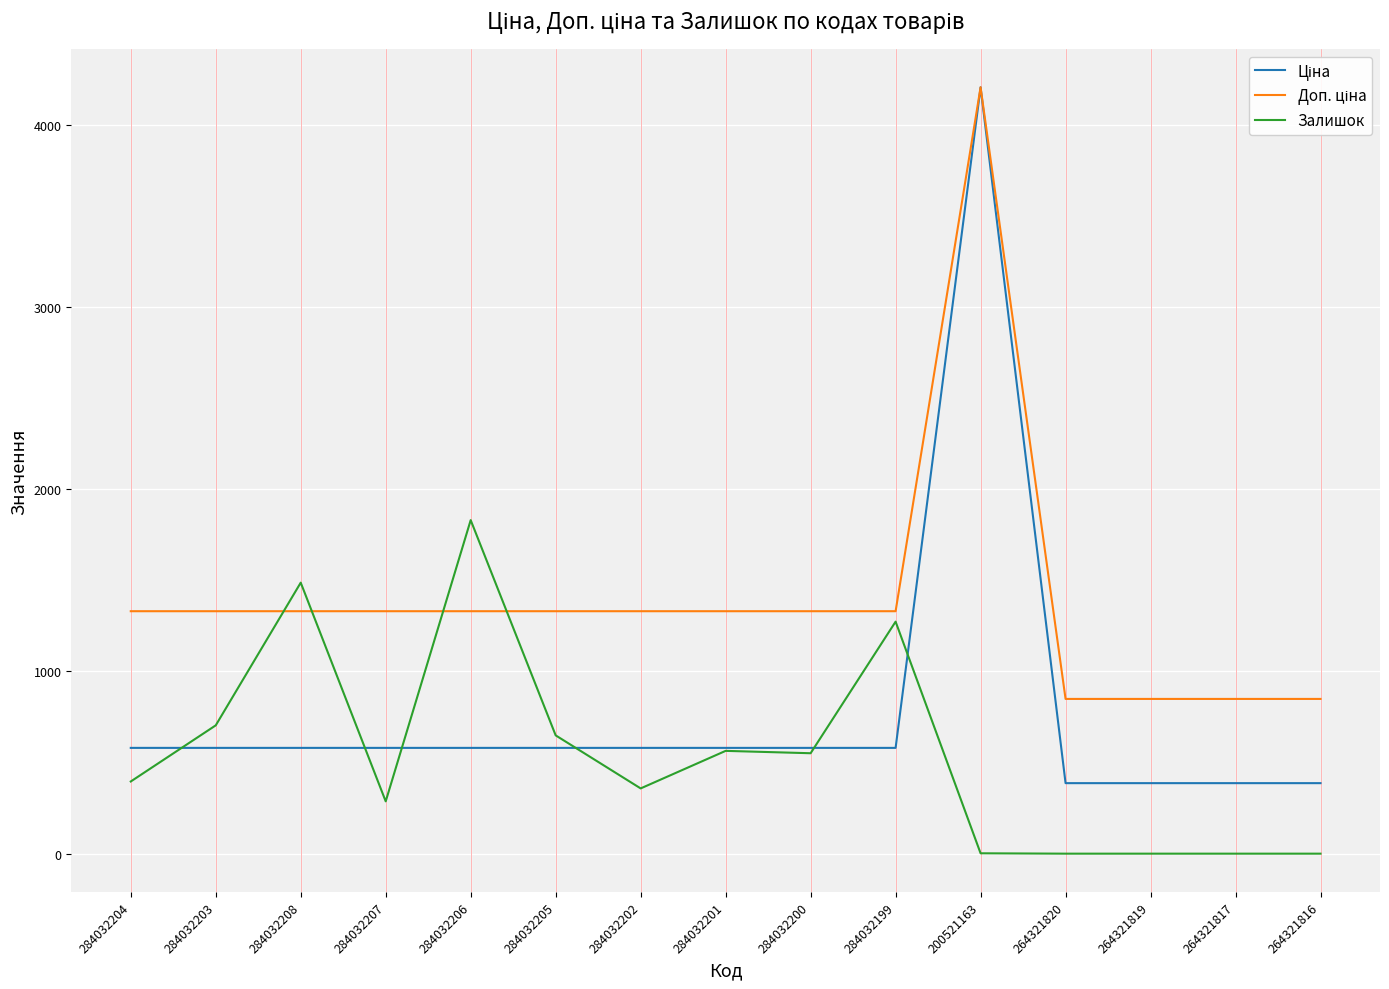

Is it true that Залишок equals 704.0 at 284032203?

True